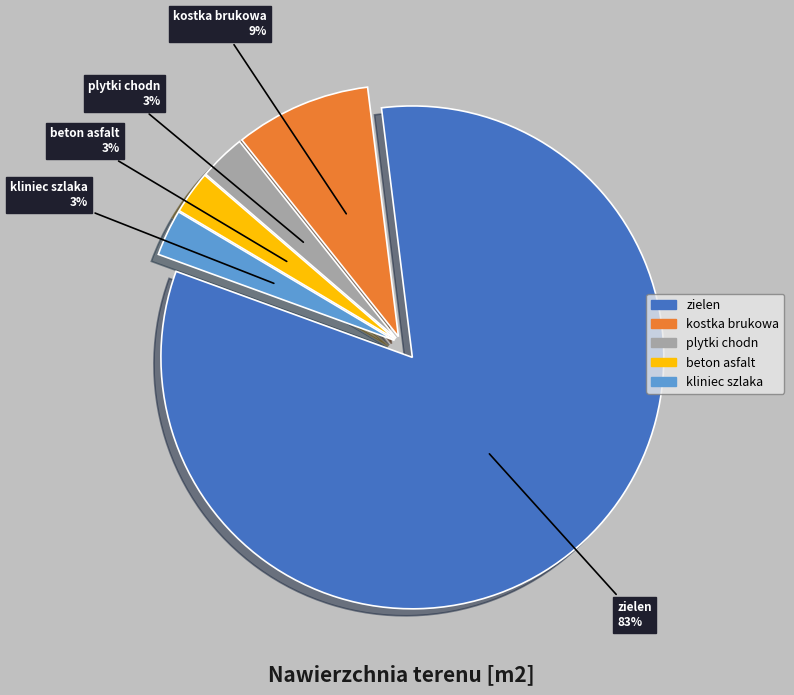

To the nearest percent, what is the average slice percentage?

20%